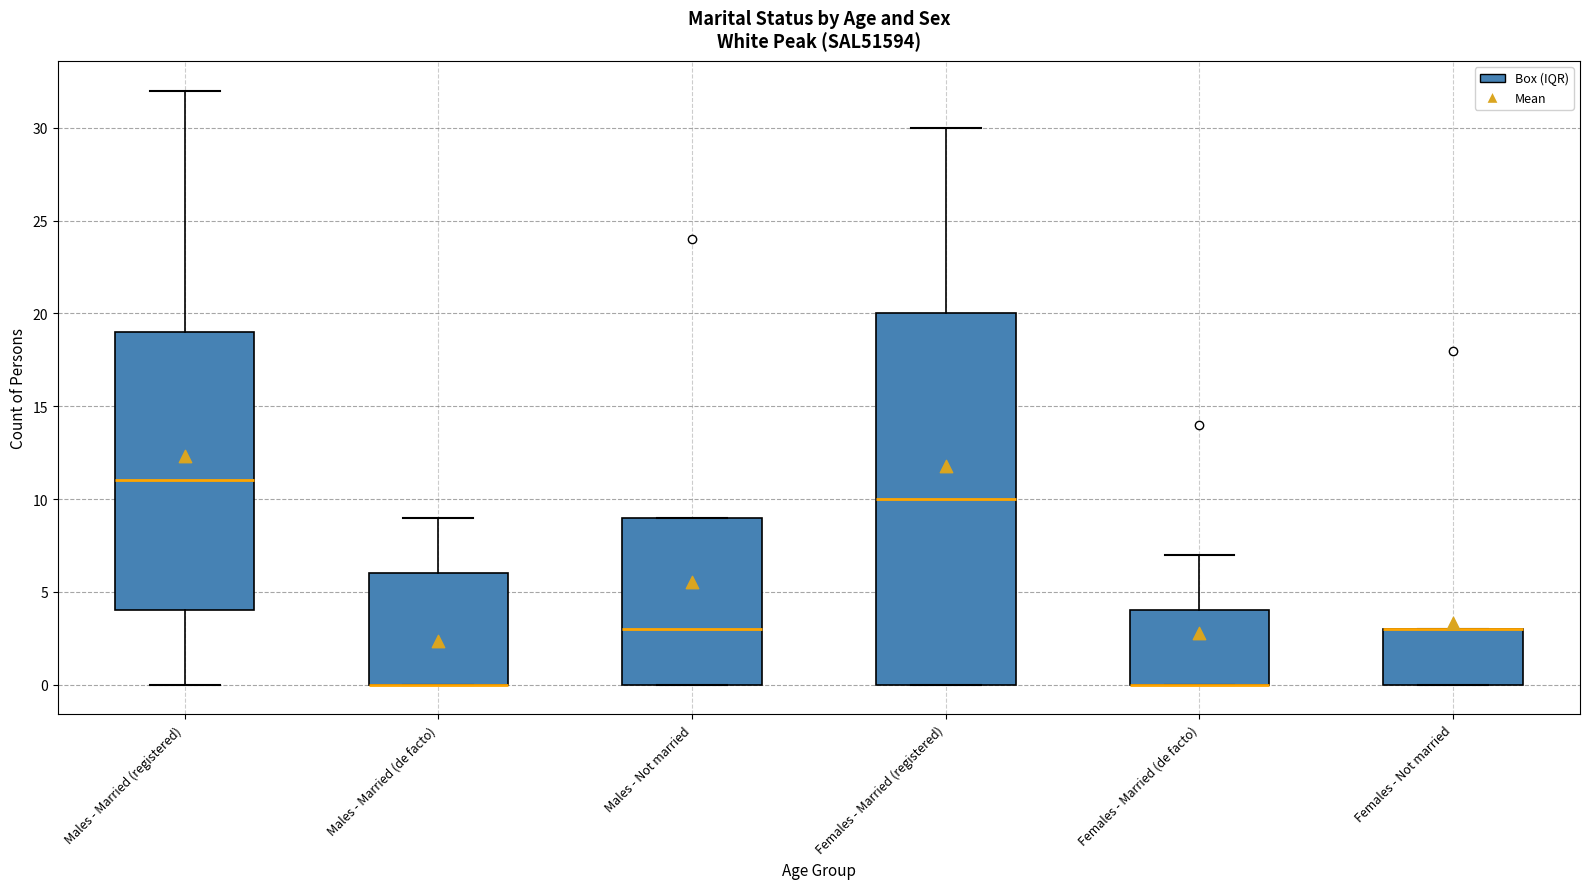

Reading left to right, read every box against the y-axis: the position of its median line, the range the box covers, and the ends of its whiskers. The values are not printed on the chart, so give them approximately, as read against the axis.

Males - Married (registered): median 11, box 4 to 19, whiskers 0 to 32
Males - Married (de facto): median 0 (drawn on the box's lower edge), box 0 to 6, whiskers 0 to 9
Males - Not married: median 3, box 0 to 9, whiskers 0 to 9
Females - Married (registered): median 10, box 0 to 20, whiskers 0 to 30
Females - Married (de facto): median 0 (drawn on the box's lower edge), box 0 to 4, whiskers 0 to 7
Females - Not married: median 3 (drawn on the box's upper edge), box 0 to 3, whiskers 0 to 3